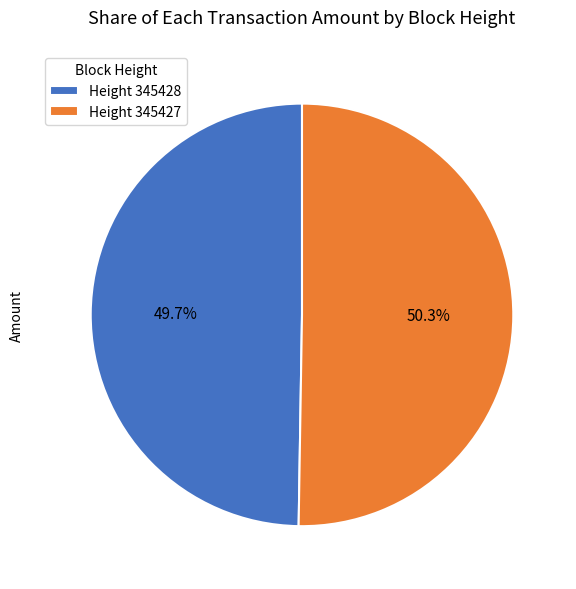

Is there any slice that represents more than half of the pie?

Yes